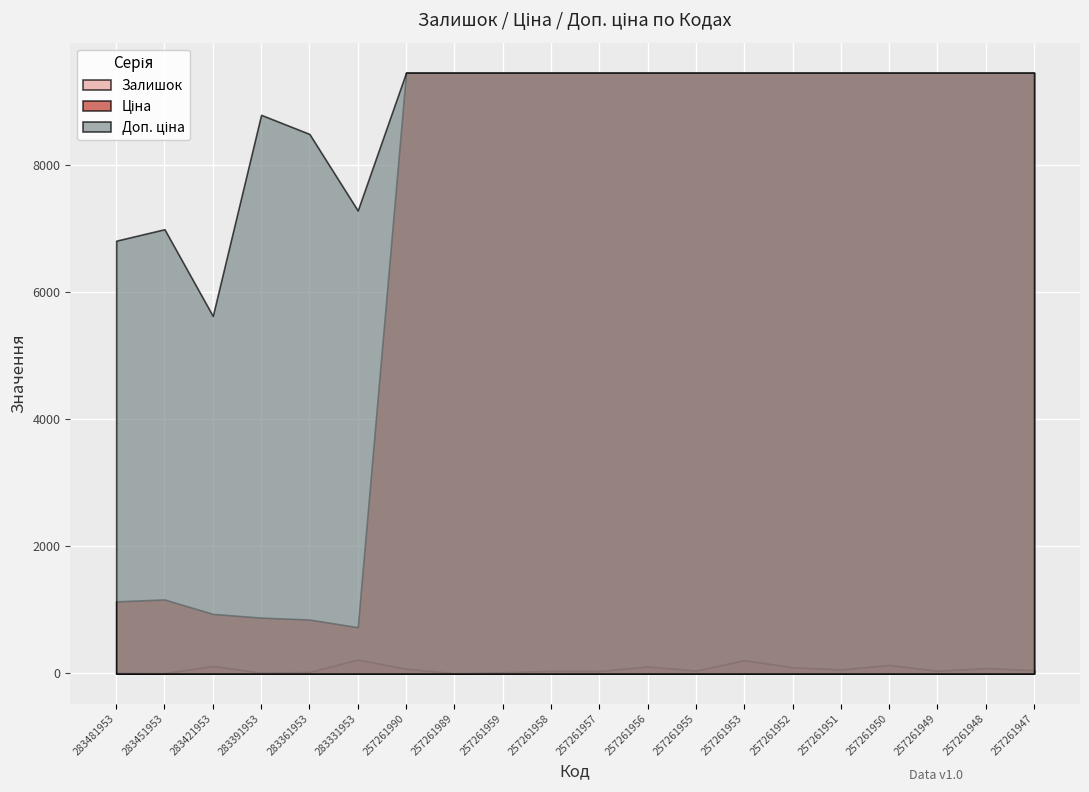

At which category does Залишок reach its first local peak?

283421953